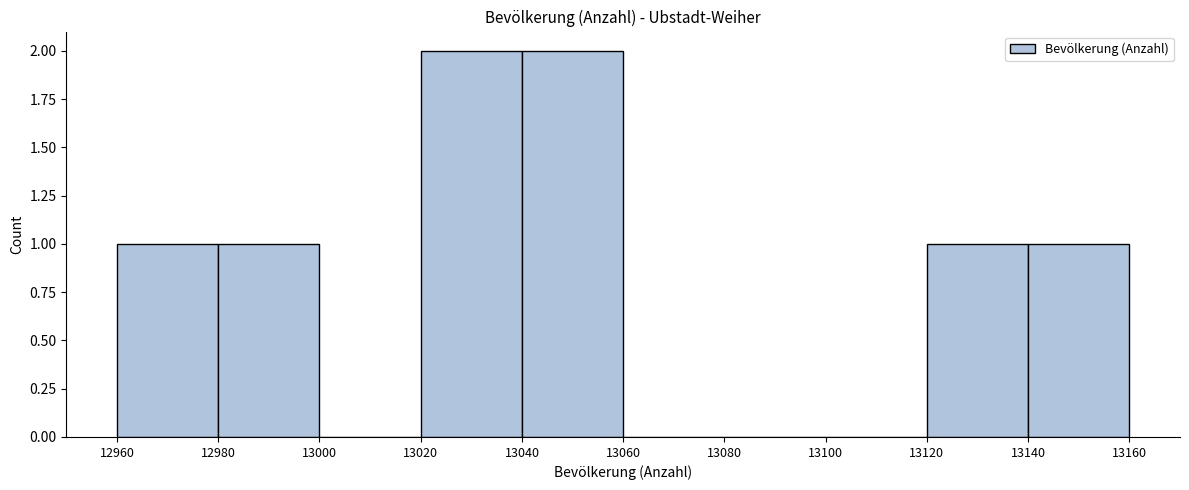

Reading left to right, transcribe this chart: for each bar, give the range it covers on the x-axis and its height. The values are not printed on the chart, so give them approximately, as read against the axis.

12960 to 12980: 1
12980 to 13000: 1
13000 to 13020: 0
13020 to 13040: 2
13040 to 13060: 2
13060 to 13080: 0
13080 to 13100: 0
13100 to 13120: 0
13120 to 13140: 1
13140 to 13160: 1